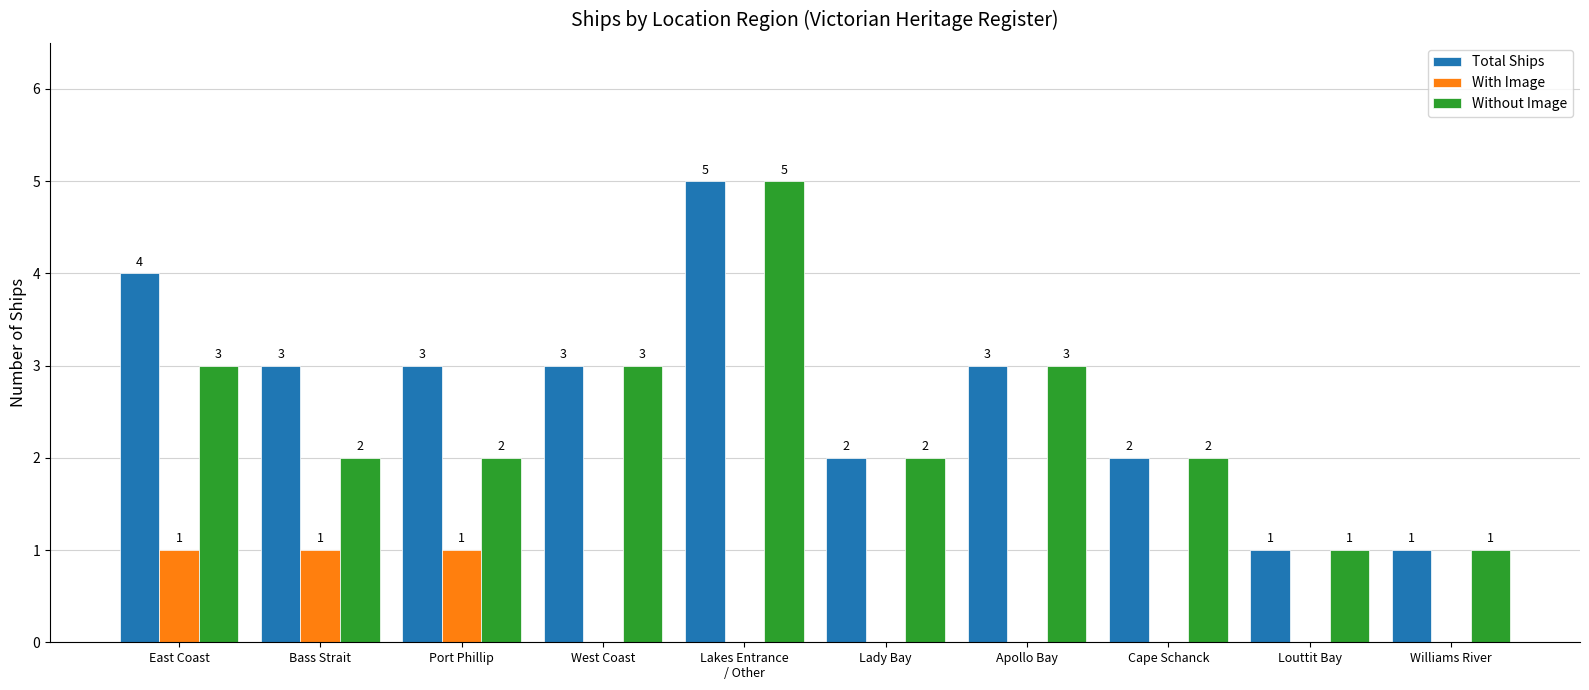

How many series are shown in this chart?

3